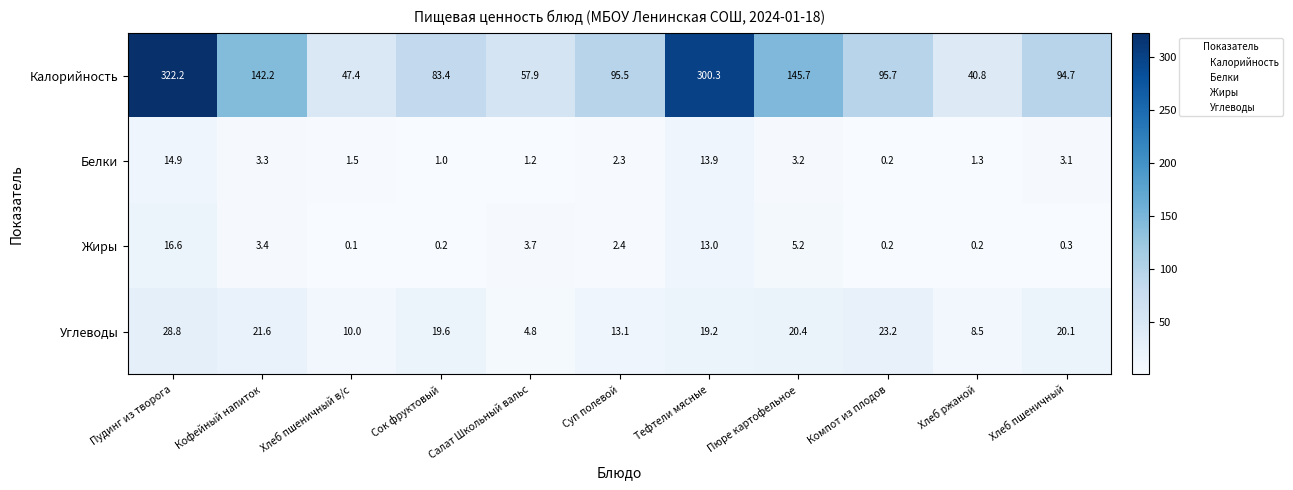

At which category is the sum across all series the highest?

Пудинг из творога